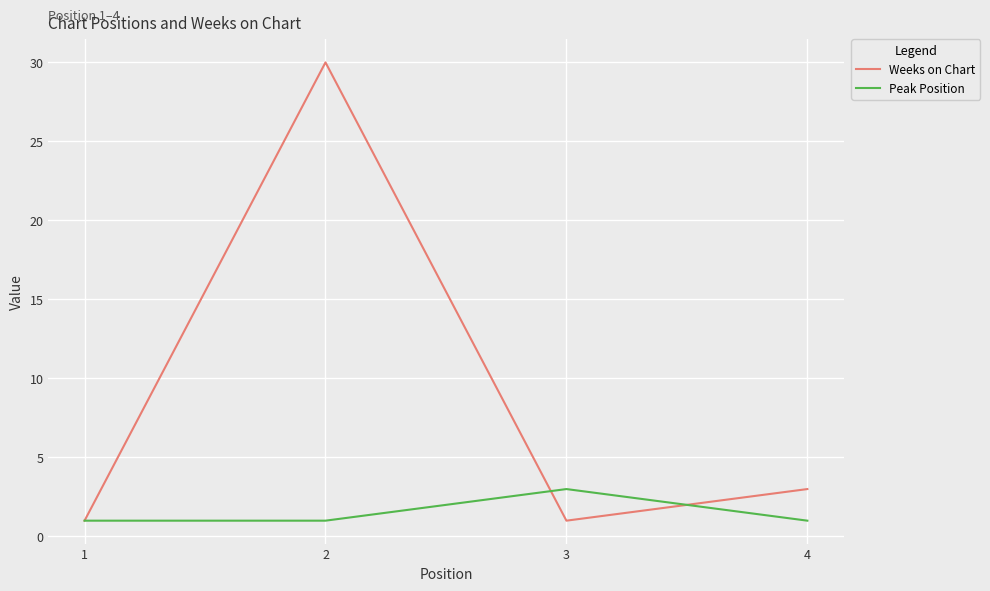

After their last crossing, which series has the higher values: Peak Position or Weeks on Chart?

Weeks on Chart